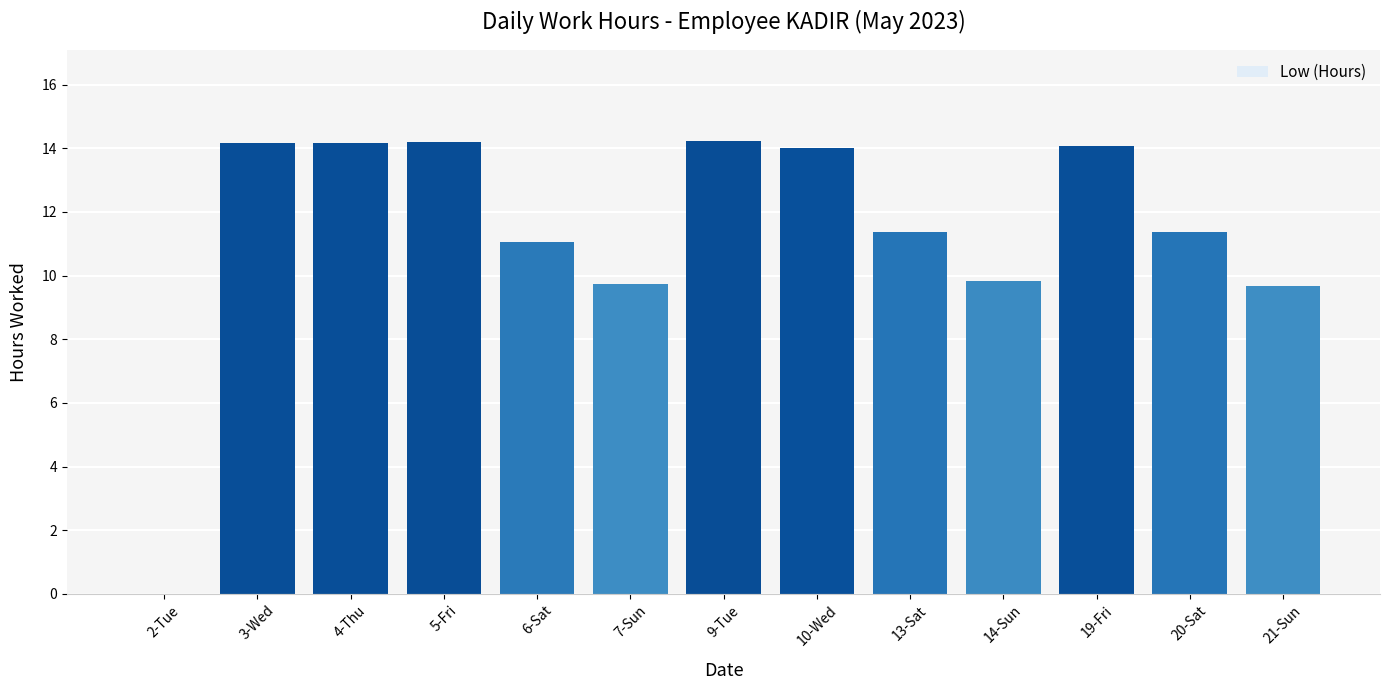

What is the greatest value displayed?

14.2